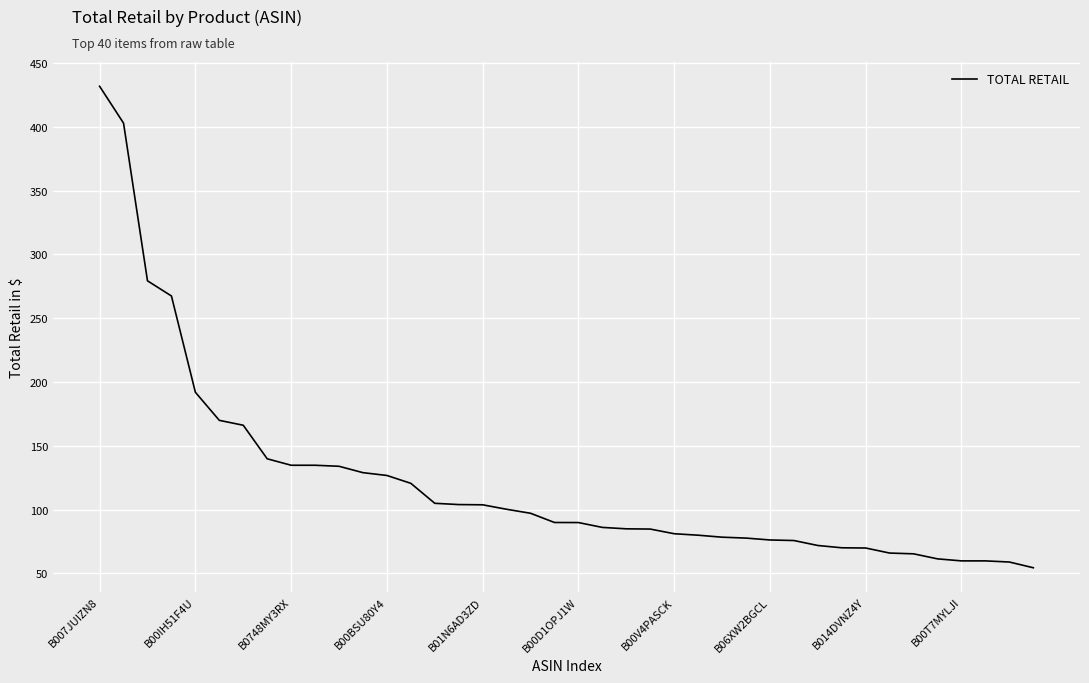

What is the difference between the maximum and minimum values?

377.3